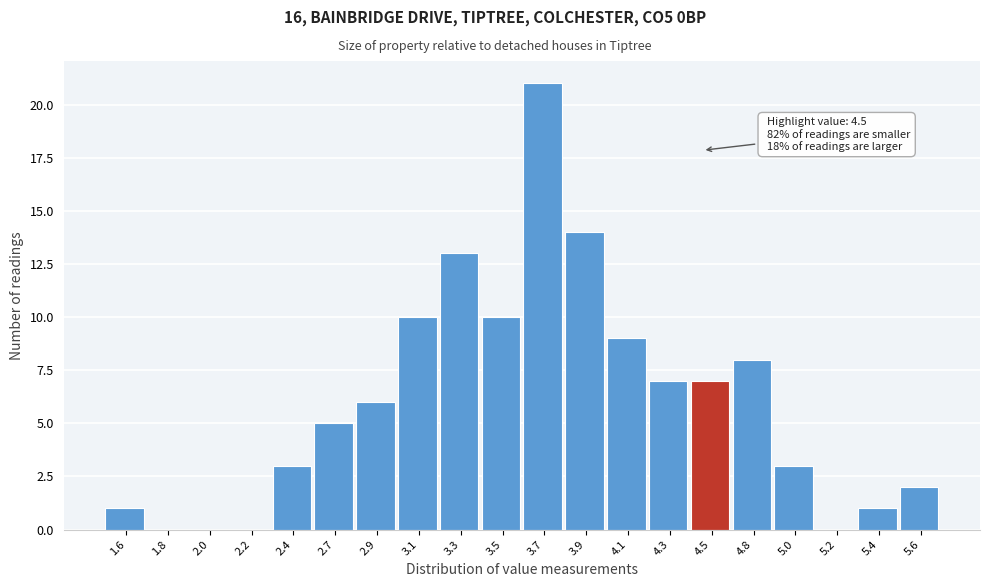

Over which range of the x-axis is the bar tallest?

3.60 to 3.81